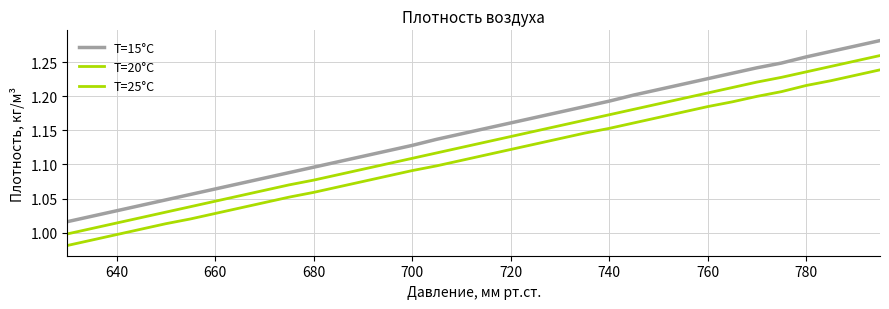

How many lines are shown in the chart?

3